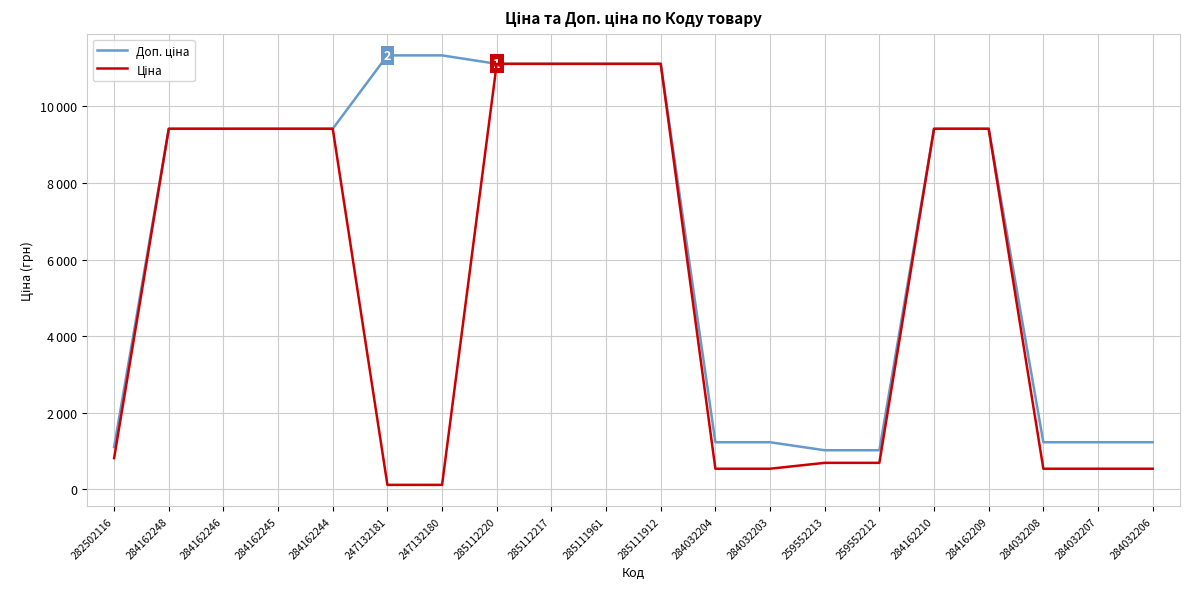

Does the chart display data point markers on the line(s)?

No